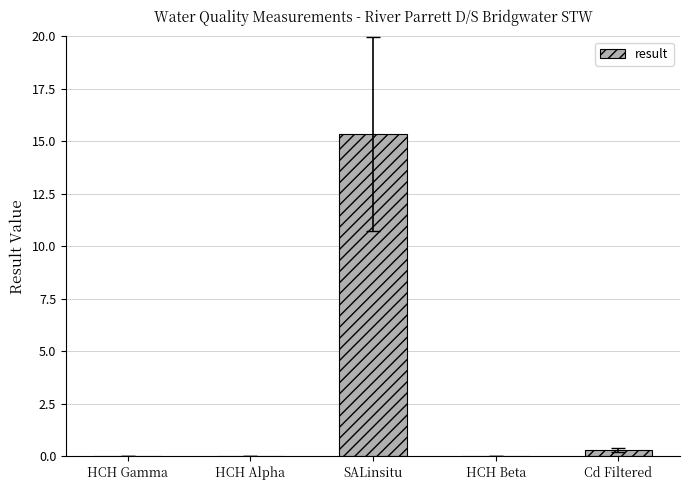

How many distinct data groups are displayed?

1